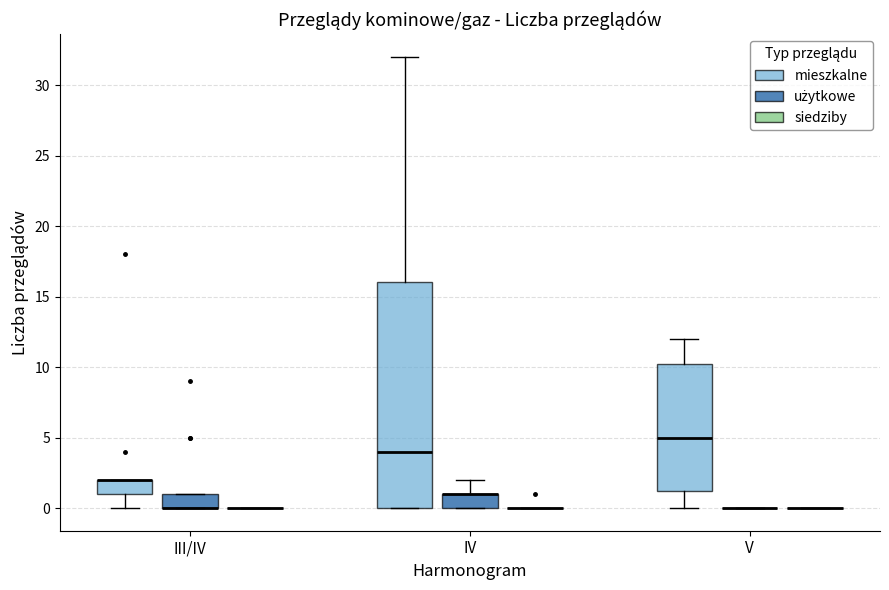

Where is the upper edge of the box for IV (mieszkalne) on the y-axis? The values are not printed on the chart, so give them approximately, as read against the axis.

16.0